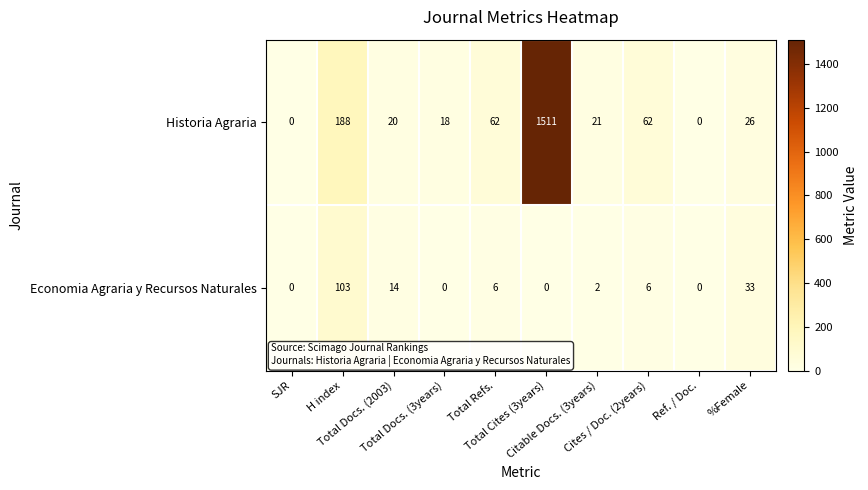

What is the total value across all series at Total Cites (3years)?

1511